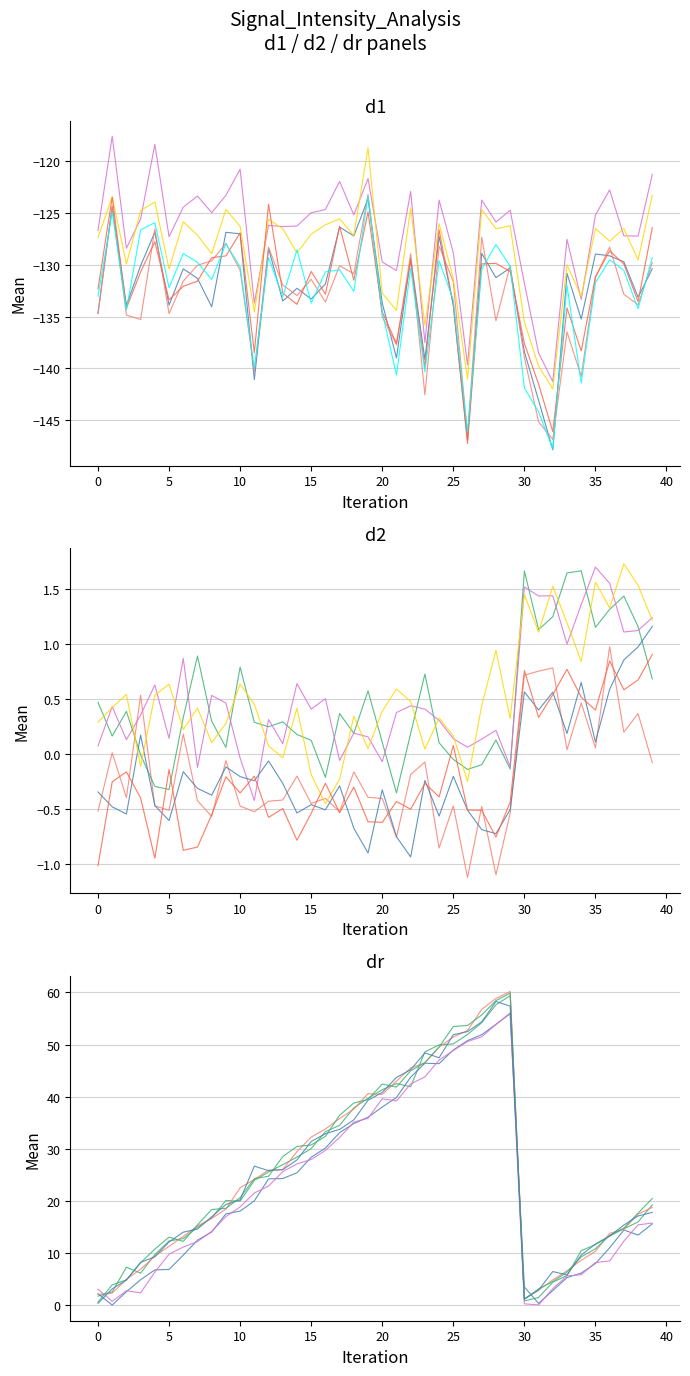

How many interior local peaks does the chain_0 series have?

4